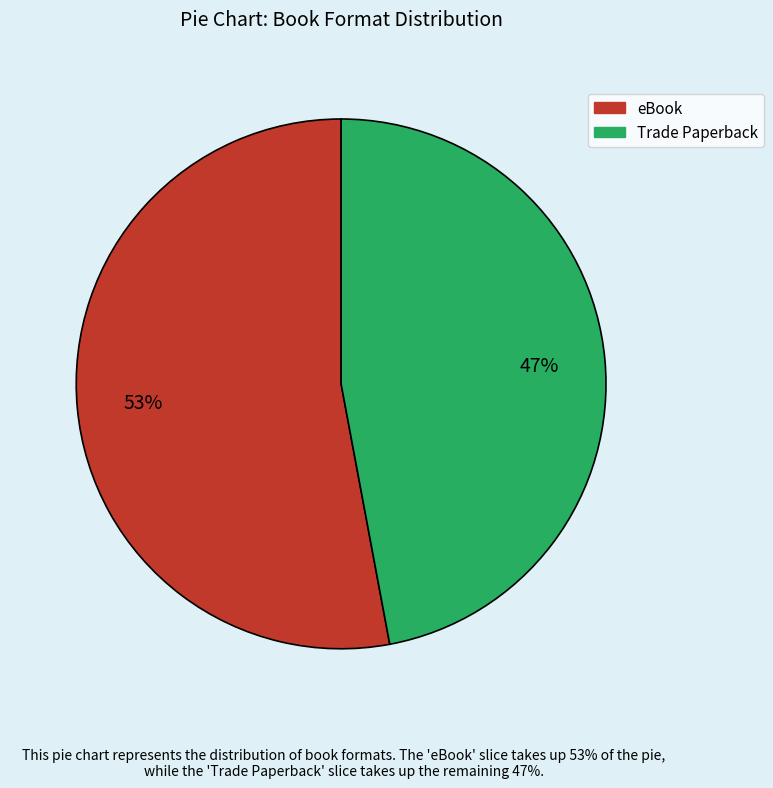

What is the largest slice in the pie chart?

eBook